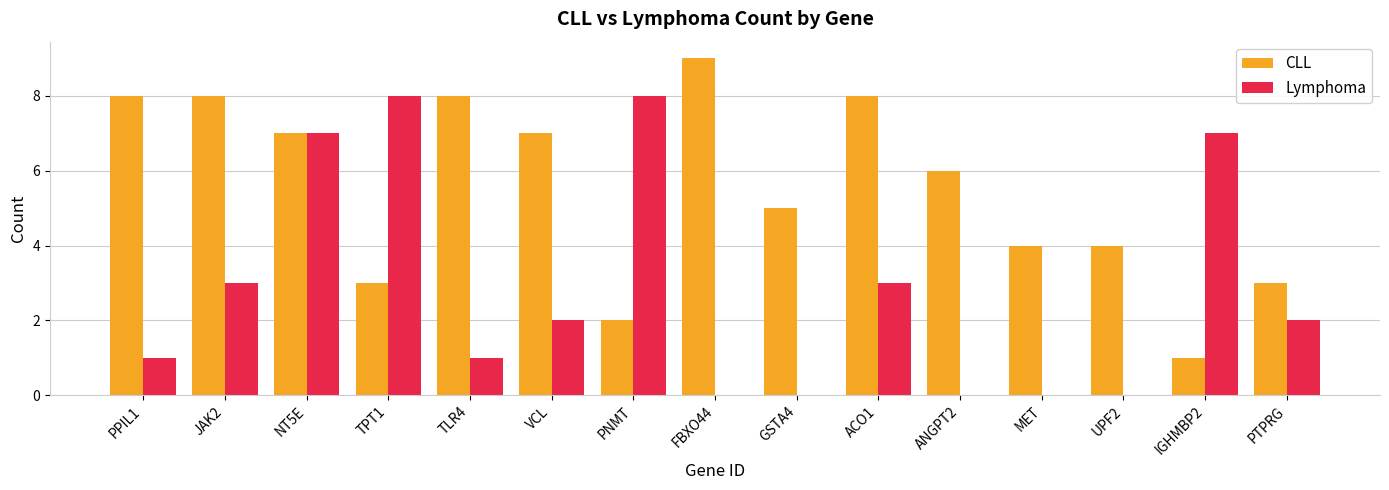

How many groups of bars are there?

15